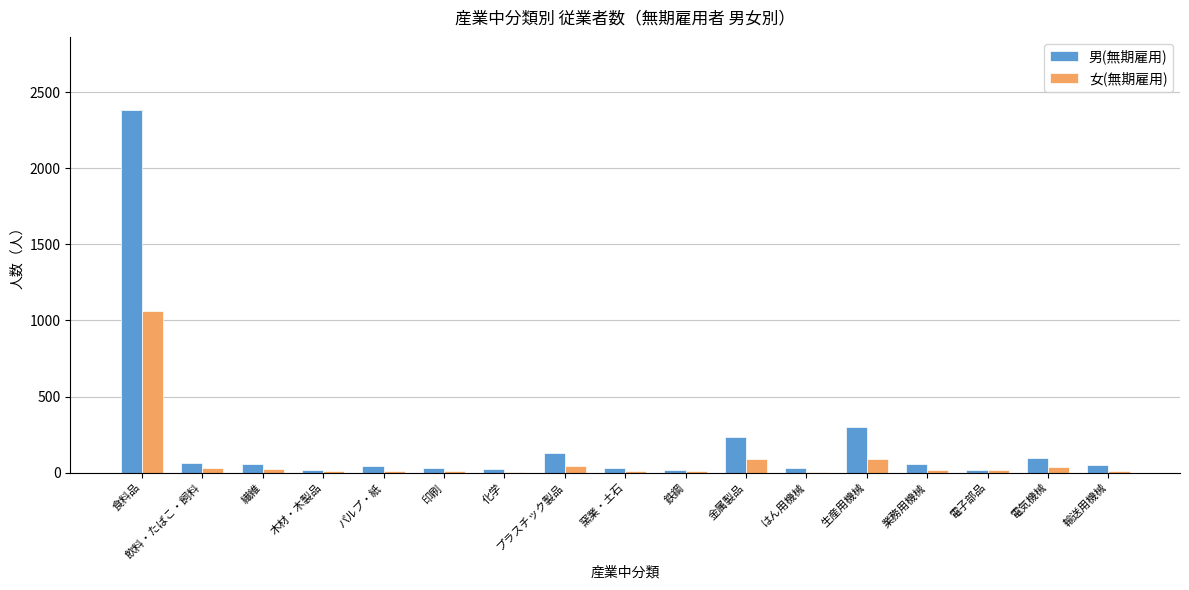

Which label corresponds to the largest value in the chart?

食料品